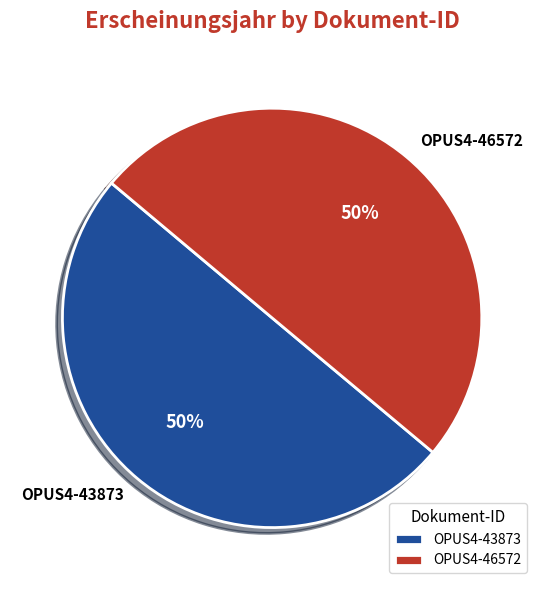

What is the ratio of the value at OPUS4-43873 to the value at OPUS4-46572?

1.0